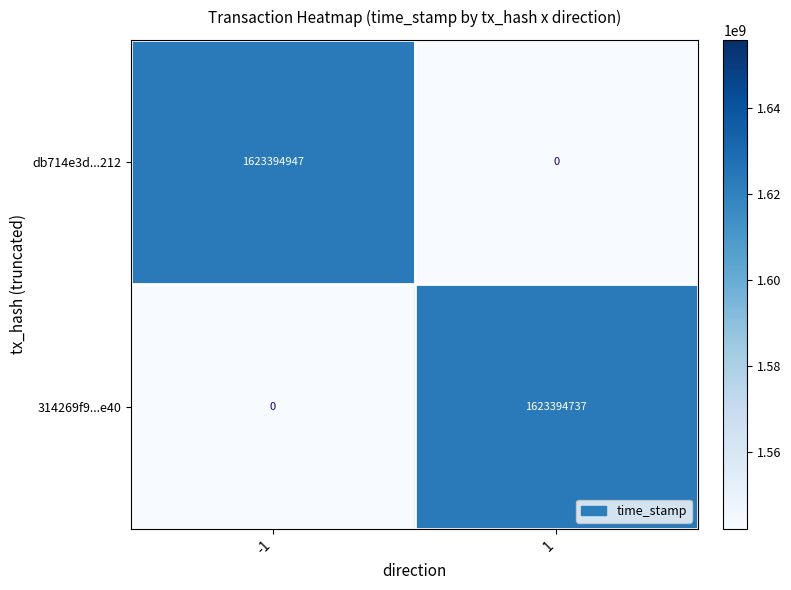

At which category is the sum across all series the highest?

-1